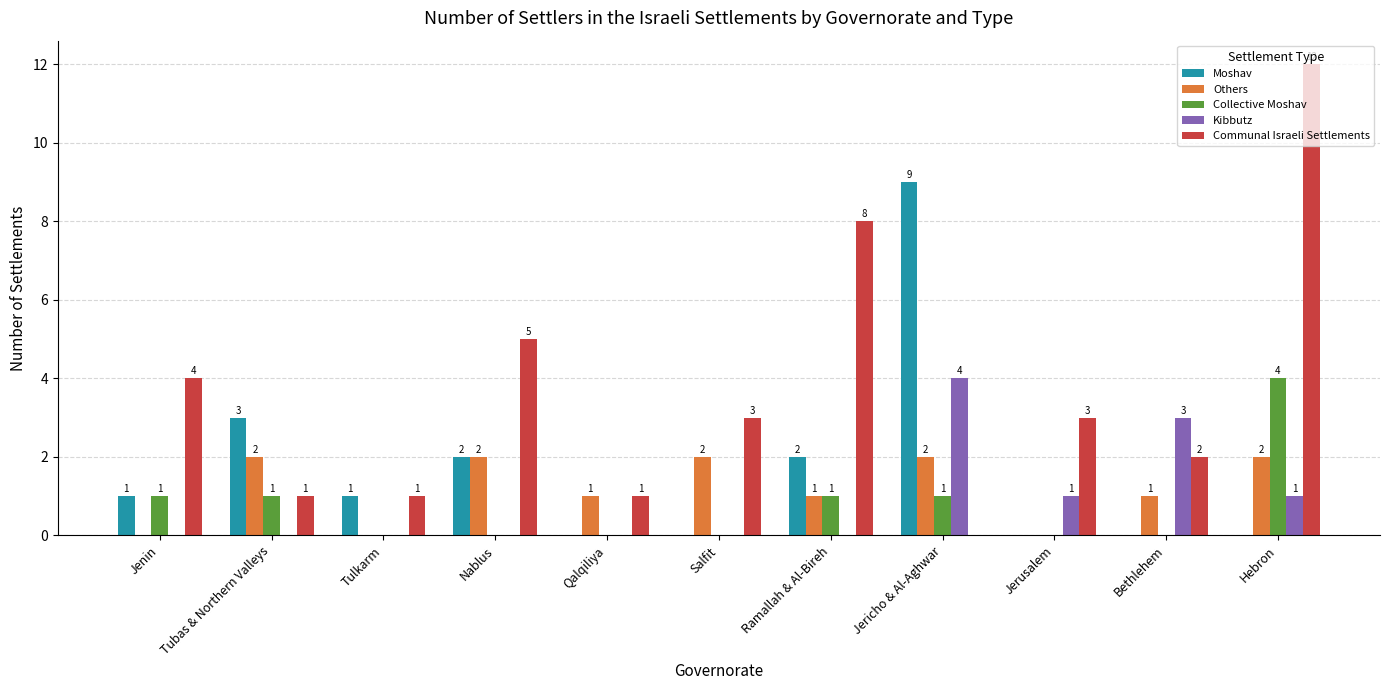

How many data points does each series have?

11